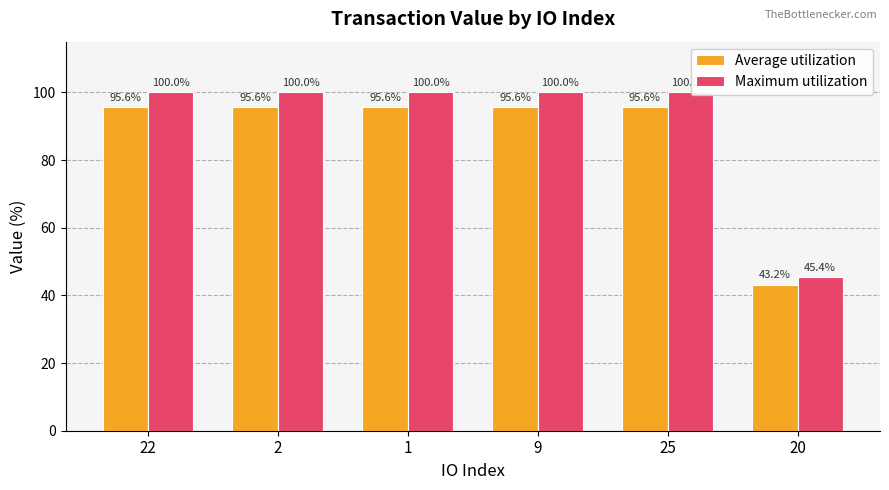

How many values in the Average utilization series exceed 95?

5